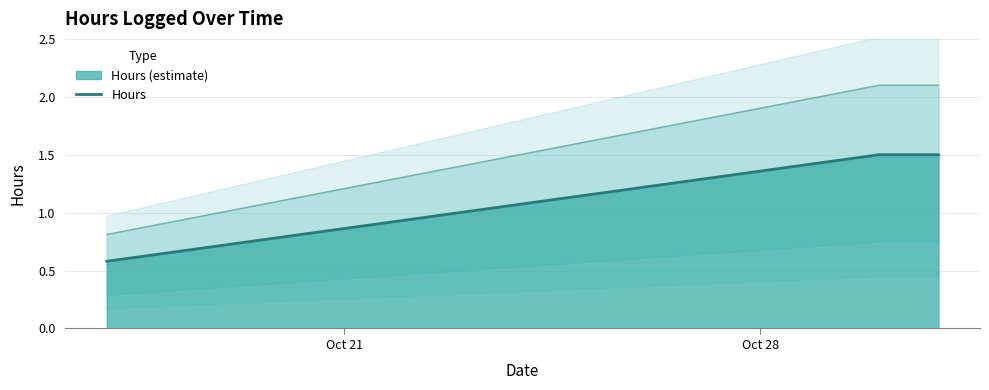

Reading left to right, list all the values displayed in this chart.

0.6	1.5	1.5